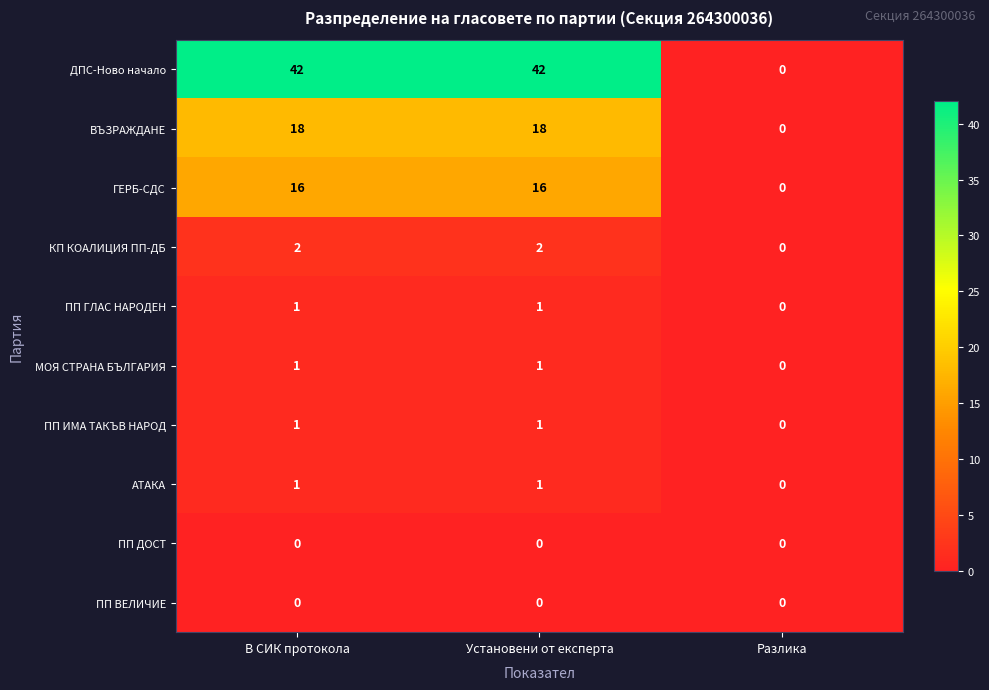

The МОЯ СТРАНА БЪЛГАРИЯ series shows 0 at В СИК протокола. True or false?

False